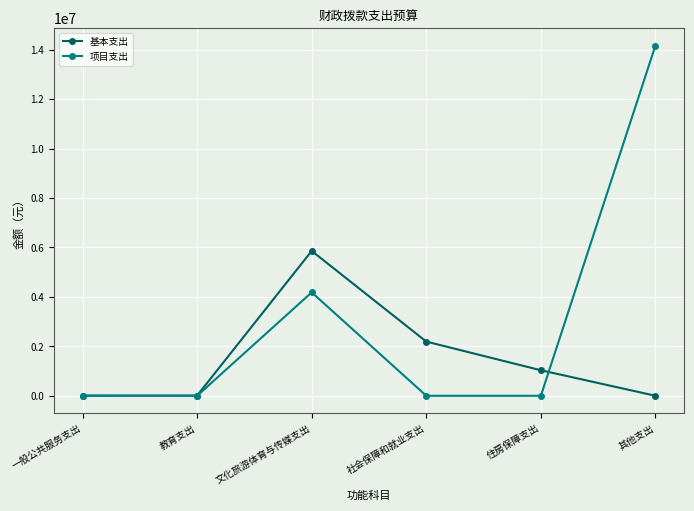

What is the label of the 1st point from the left?

一般公共服务支出